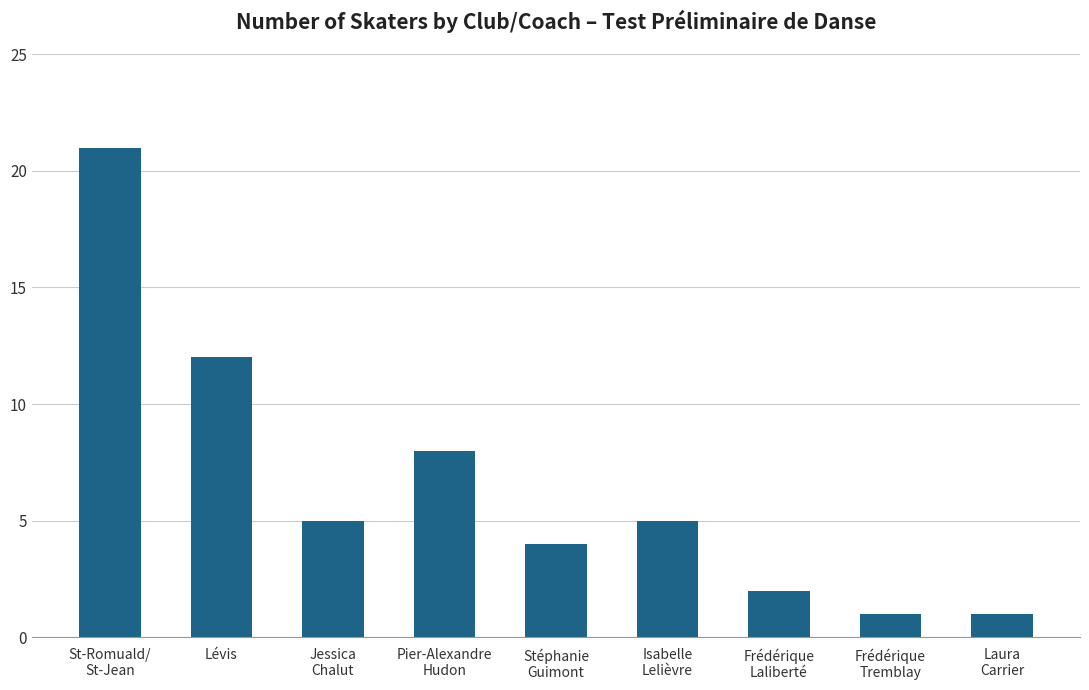

How many series are shown in this chart?

1